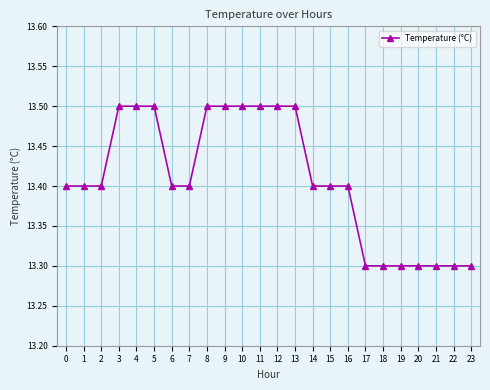

Reading left to right, what are all the values shown in this chart?

13.4	13.4	13.4	13.5	13.5	13.5	13.4	13.4	13.5	13.5	13.5	13.5	13.5	13.5	13.4	13.4	13.4	13.3	13.3	13.3	13.3	13.3	13.3	13.3